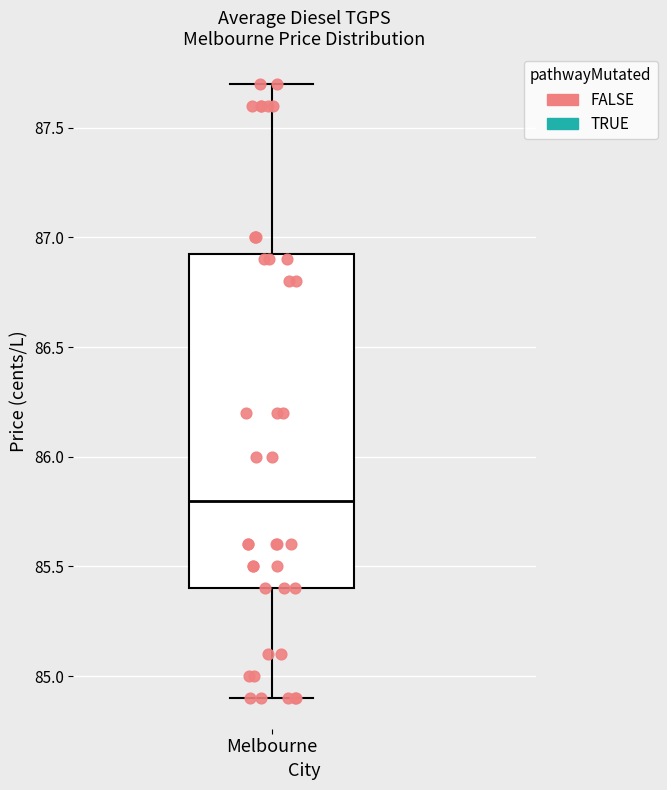

Transcribe this box plot: give where the median line is, the range the box spans, and where the two whiskers end, as read against the y-axis. The values are not printed on the chart, so give them approximately, as read against the axis.

median 85.80, box 85.40 to 86.95, whiskers 84.90 to 87.70